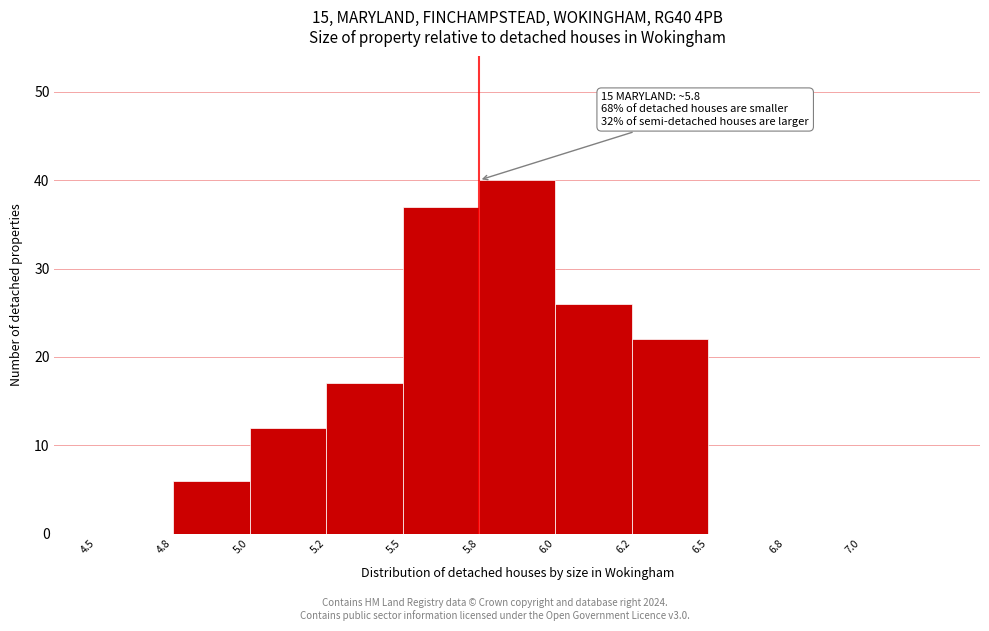

Reading left to right, list all the values displayed in this chart.

4.5=0	4.8=6	5.0=12	5.2=17	5.5=37	5.8=40	6.0=26	6.2=22	6.5=0	6.8=0	7.0=0